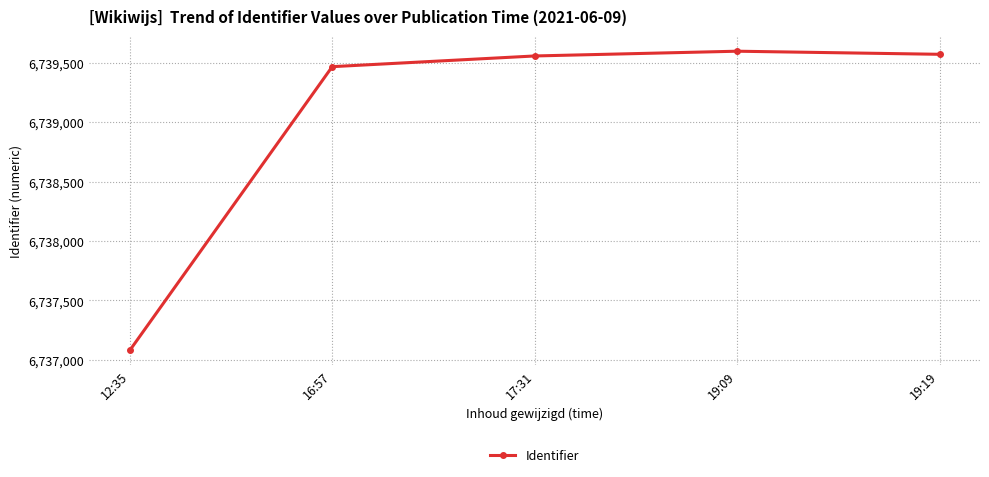

Approximately how many times larger is the value at 16:57 compared to 12:35?

1.0